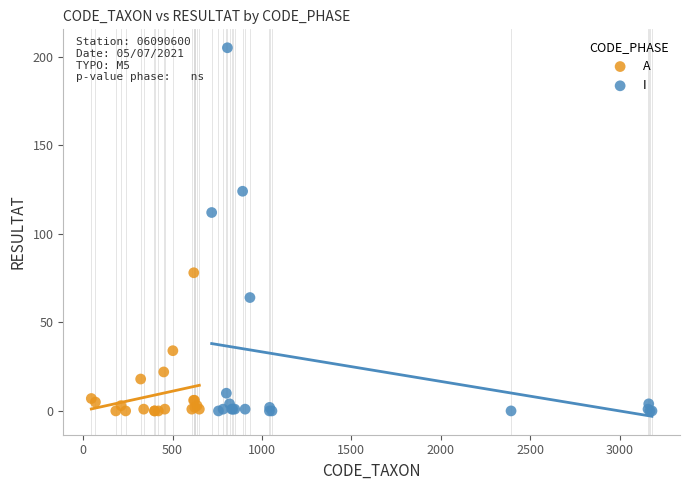

Which series reaches the maximum Y coordinate?

I